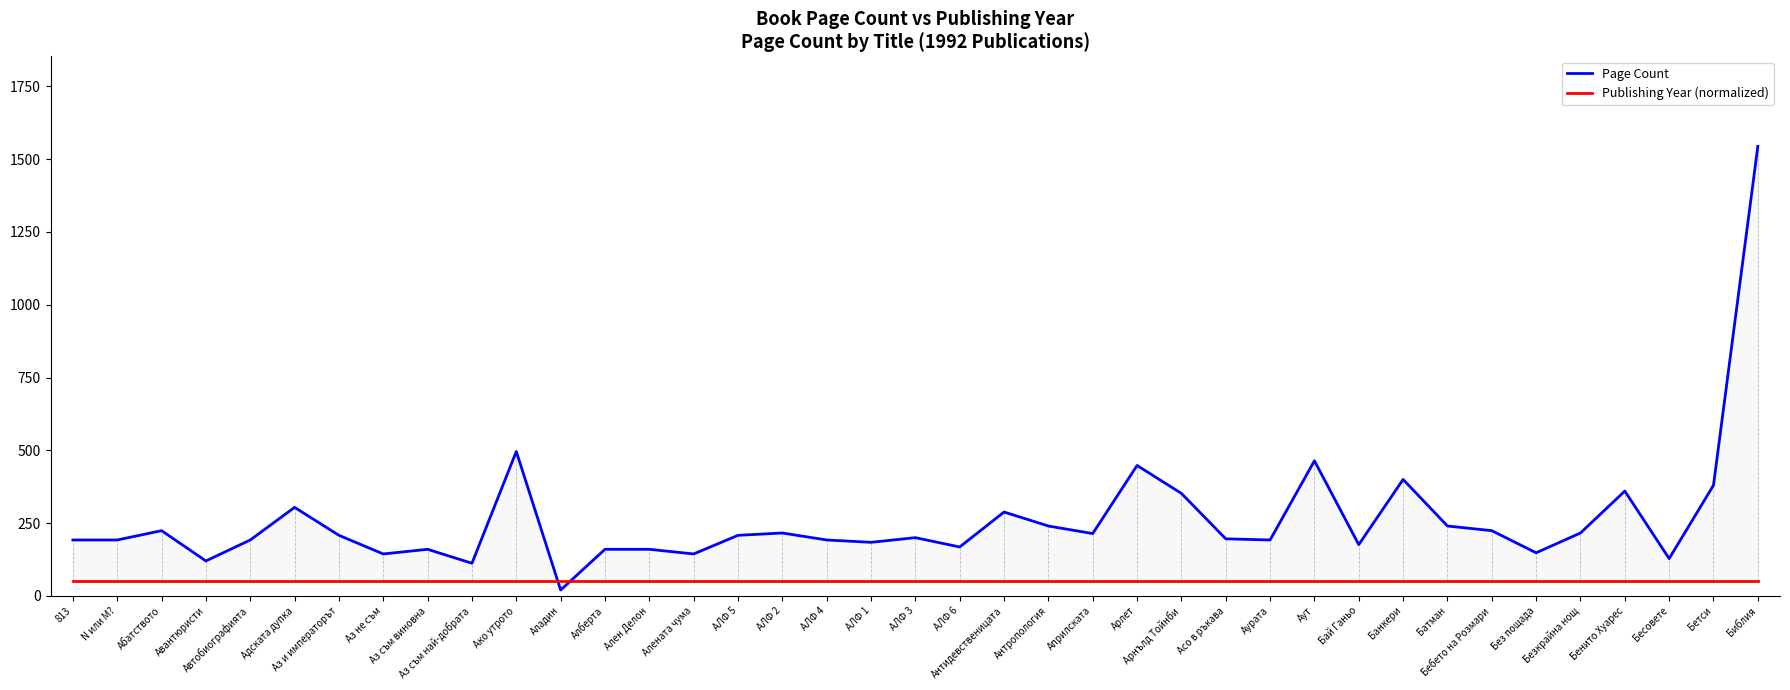

Rank the categories by Publishing Year (normalized) value from highest to lowest.

813, N или M?, Абатството, Авантюристи, Автобиографията, Адската дупка, Аз и императорът, Аз не съм, Аз съм виновна, Аз съм най-добрата, Ако утрото, Аладин, Алберта, Ален Делон, Алената чума, АЛФ 5, АЛФ 2, АЛФ 4, АЛФ 1, АЛФ 3, АЛФ 6, Антидевственицата, Антропология, Априлската, Арлет, Арнълд Тойнби, Асо в ръкава, Аурата, Аут, Бай Ганьо, Банкери, Батман, Бебето на Розмари, Без пощада, Безкрайна нощ, Бенито Хуарес, Бесовете, Бетси, Библия